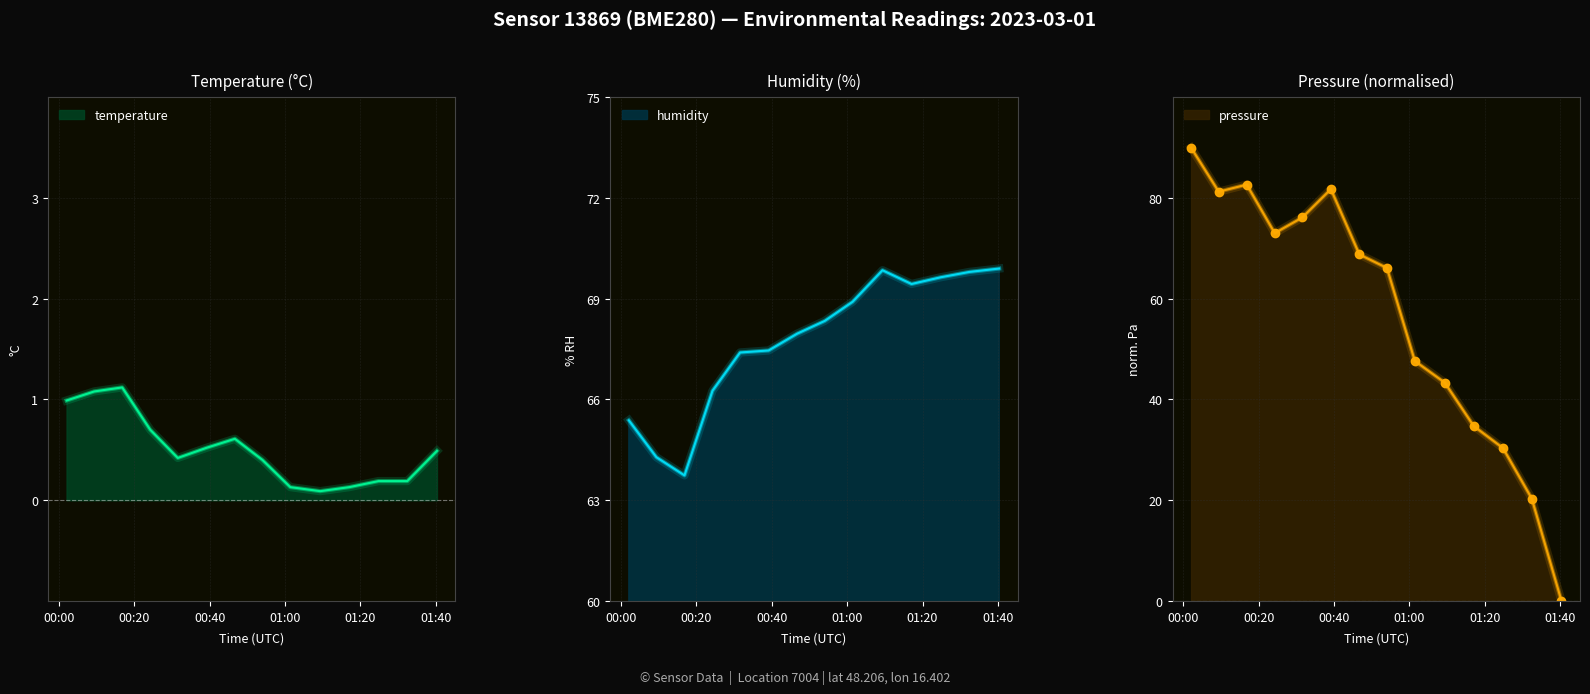

At which category is the sum across all series the highest?

2023-03-01T00:02:03